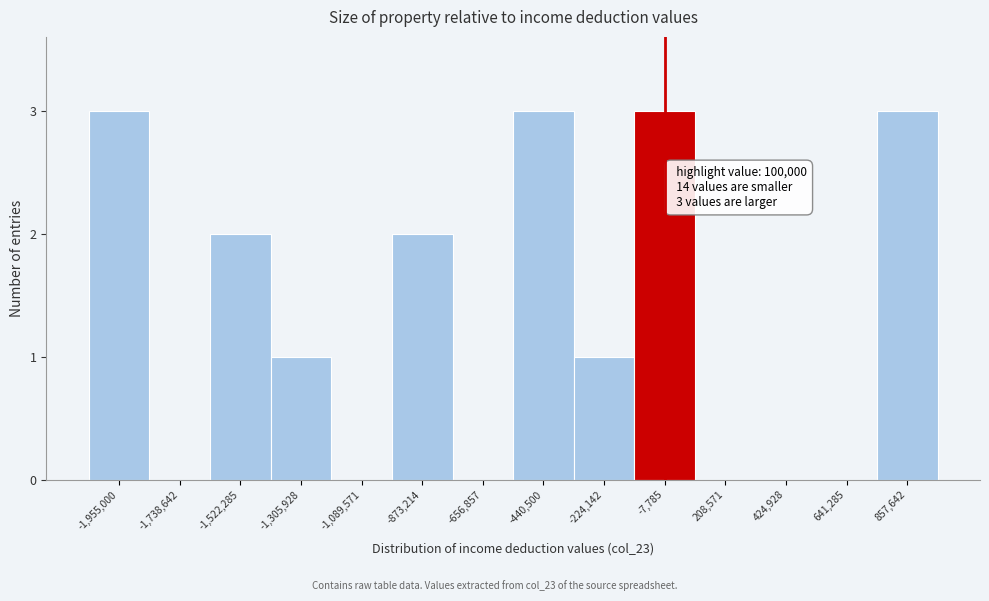

Reading left to right, extract all data points from this chart.

-1,955,000=3	-1,738,642=0	-1,522,285=2	-1,305,928=1	-1,089,571=0	-873,214=2	-656,857=0	-440,500=3	-224,142=1	-7,785=3	208,571=0	424,928=0	641,285=0	857,642=3